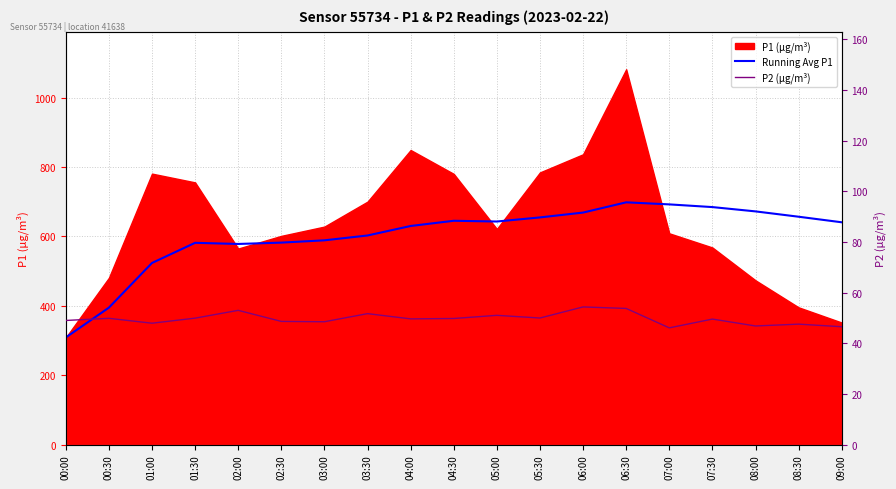

Is the value of Running Avg P1 at 00:00 greater than the value of P2 (µg/m³) at 04:00?

Yes